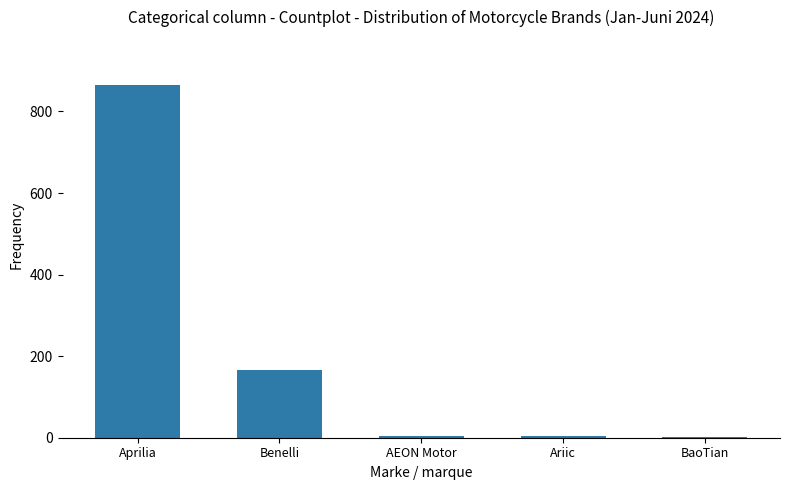

The chart shows a value of 165 at Benelli. True or false?

True